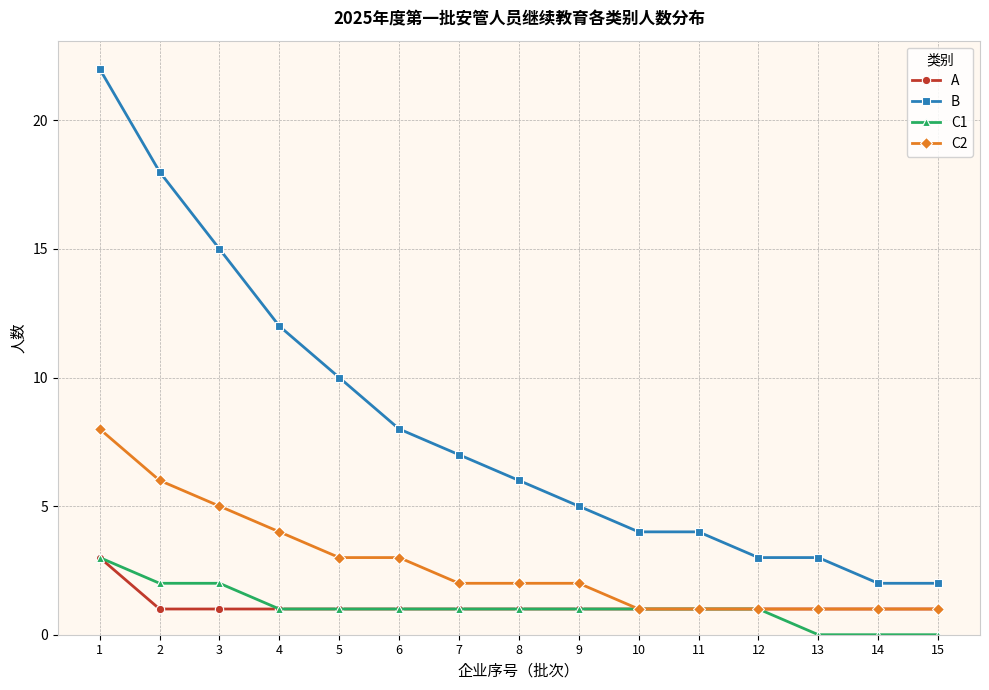

How many lines are shown in the chart?

4